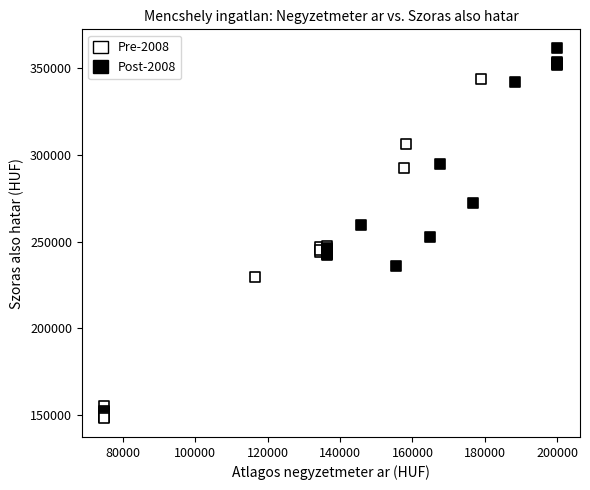

Which series reaches the maximum Y coordinate?

Post-2008